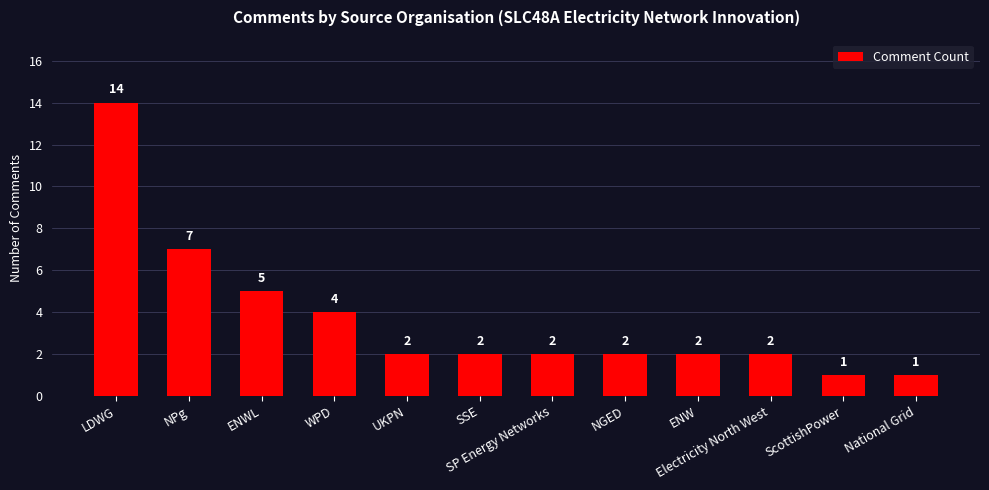

What is the change in value from NPg to WPD?

-3